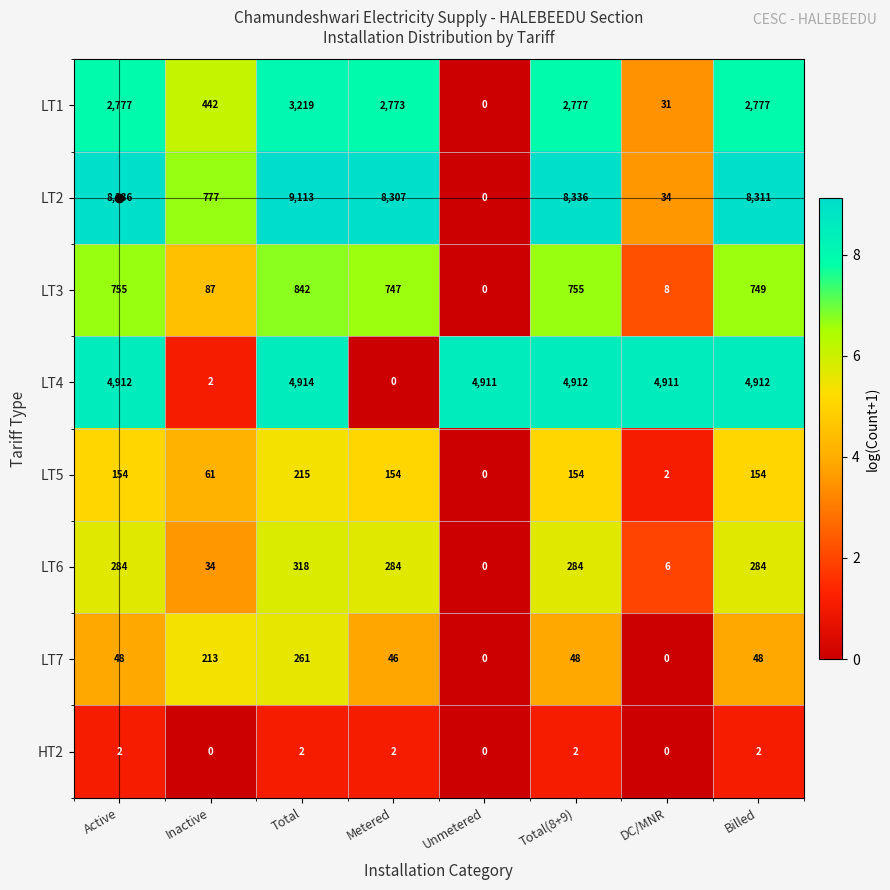

What is the sum of all LT2 values?

43214